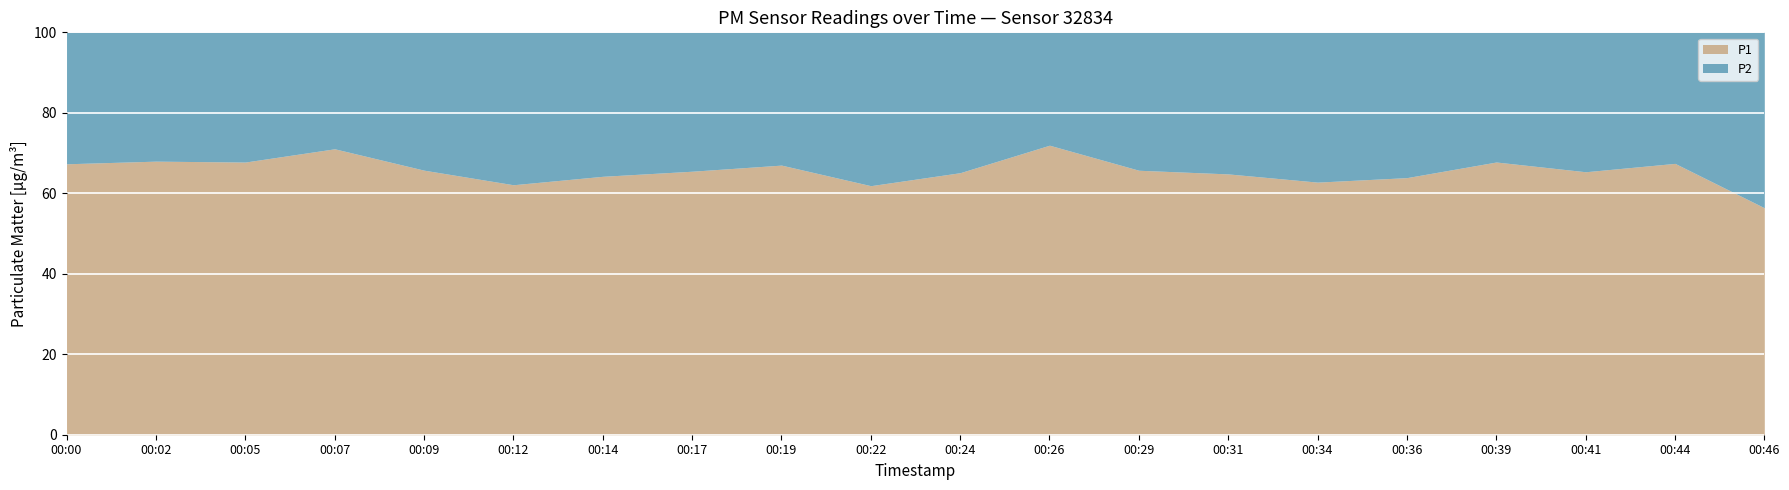

How many lines are shown in the chart?

2